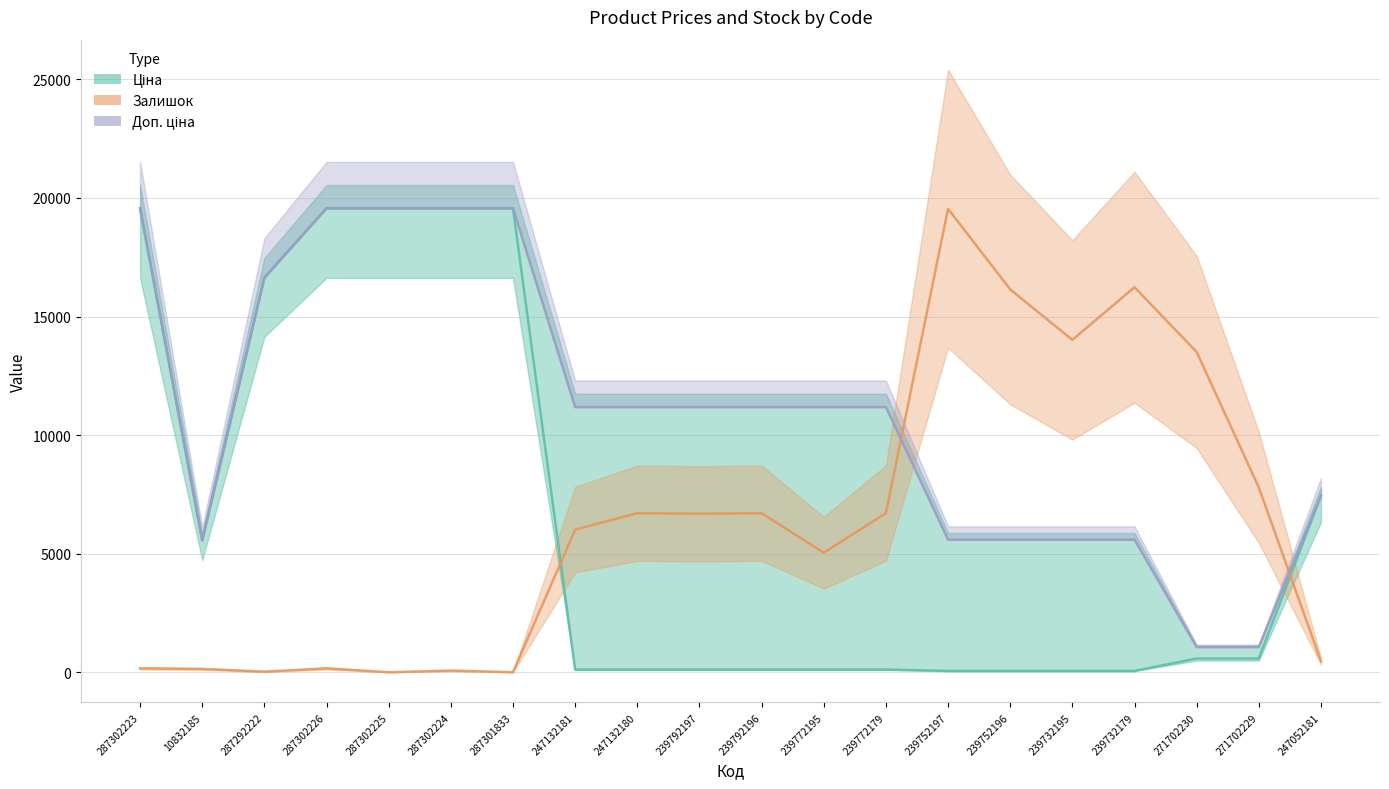

At which category does the chart reach its peak across all series?

287302223